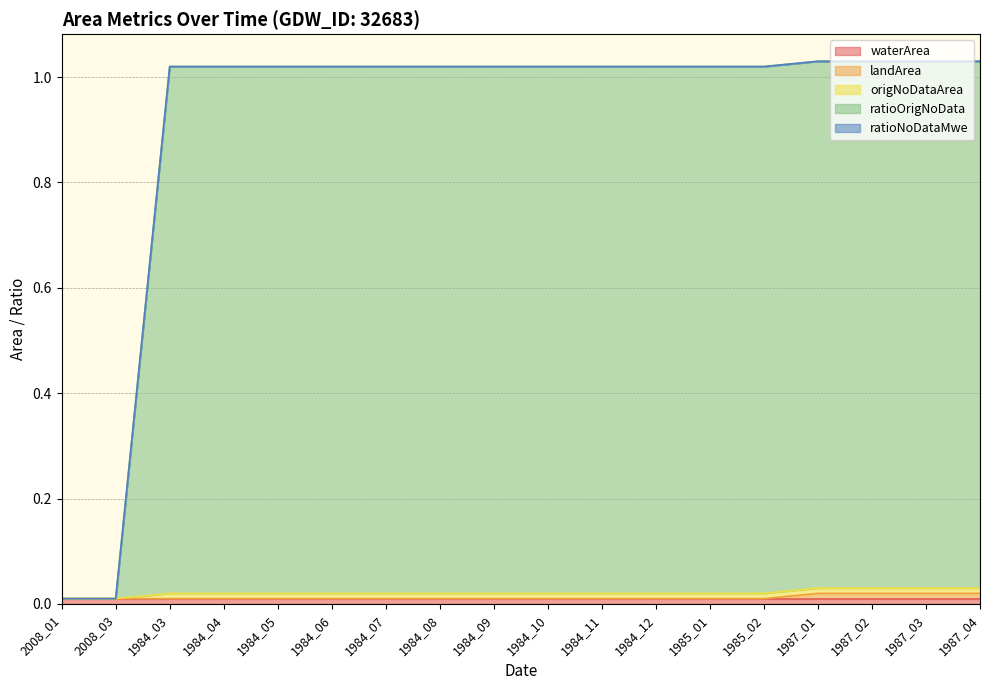

Rank the categories by ratioOrigNoData value from lowest to highest.

2008_01, 2008_03, 1984_03, 1984_04, 1984_05, 1984_06, 1984_07, 1984_08, 1984_09, 1984_10, 1984_11, 1984_12, 1985_01, 1985_02, 1987_01, 1987_02, 1987_03, 1987_04